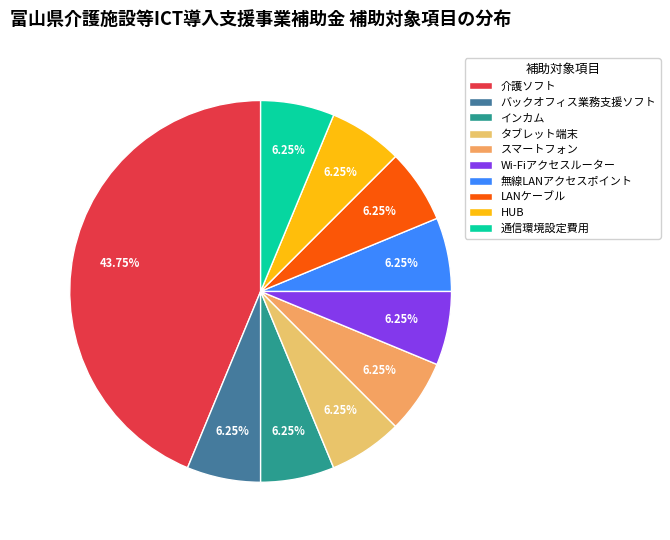

How many segments does this pie chart have?

10